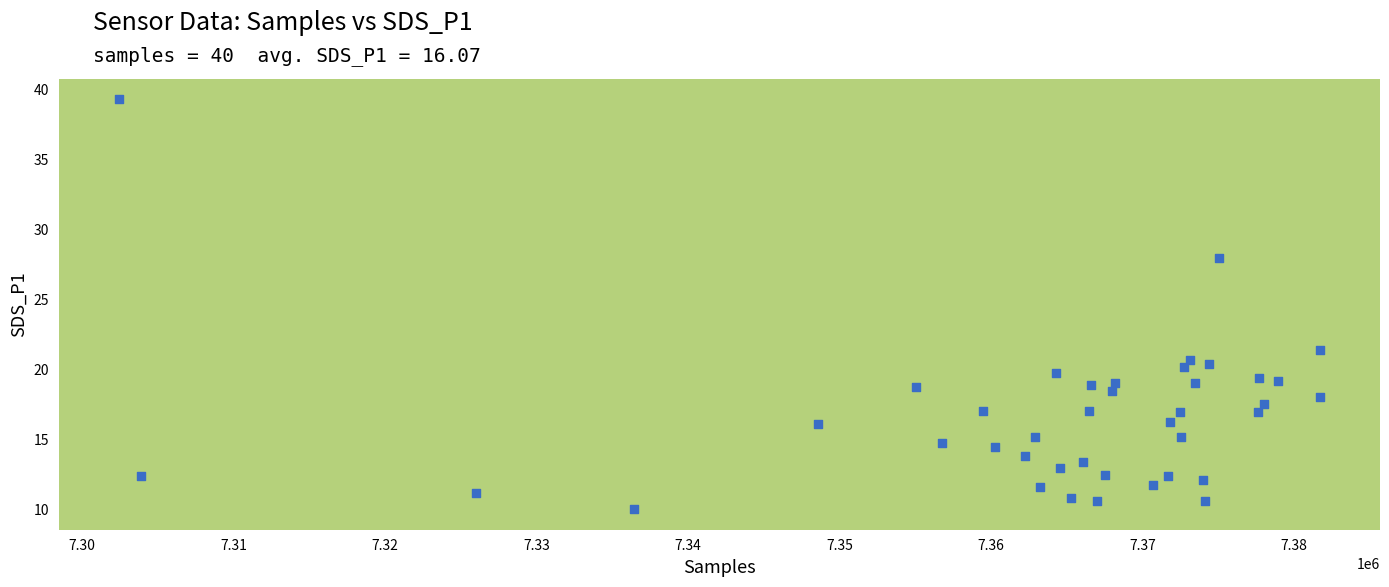

What is the range of Y values (max minus min)?

29.2